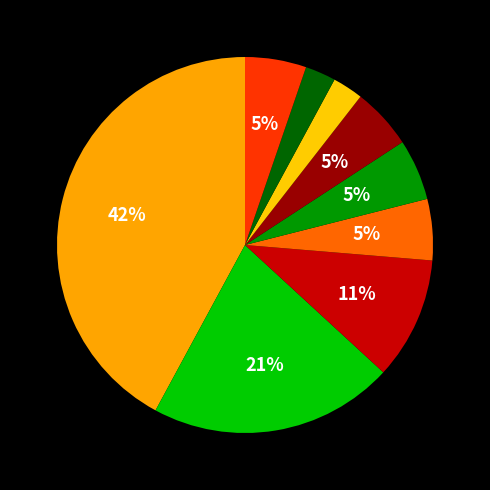

How many segments does this pie chart have?

9